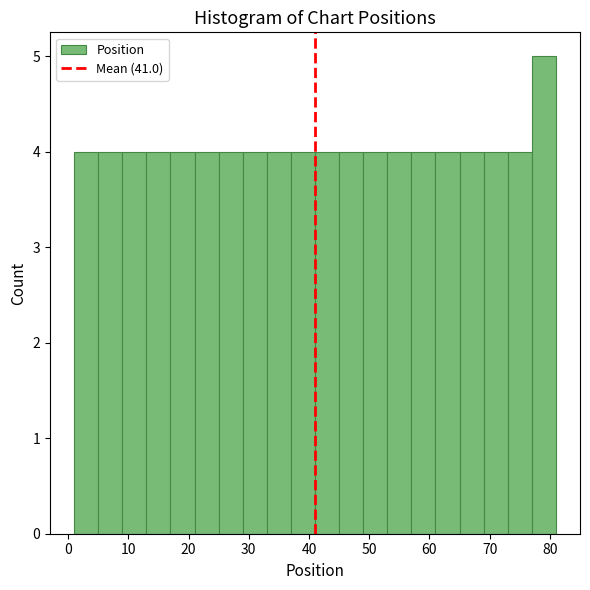

Over which range of the x-axis is the bar tallest?

77 to 81